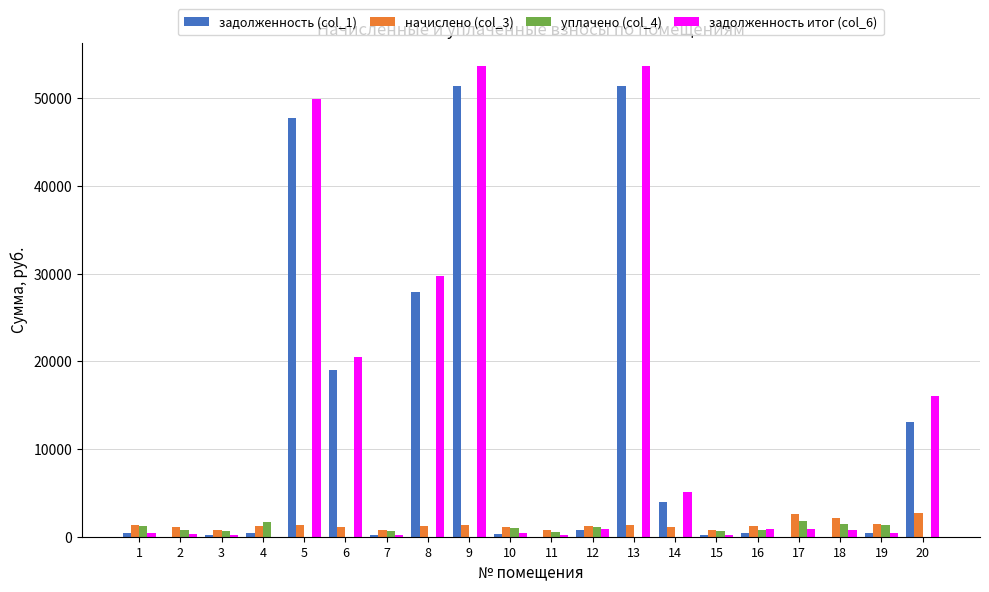

The value of задолженность (col_1) at 20 is 19541.1. True or false?

False